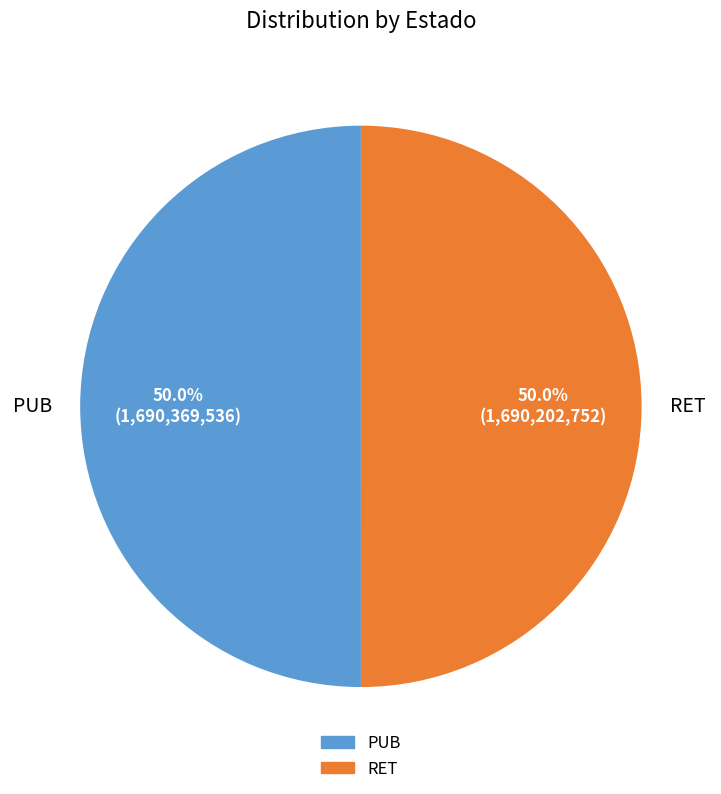

Is it true that PUB is 63% of the pie?

False